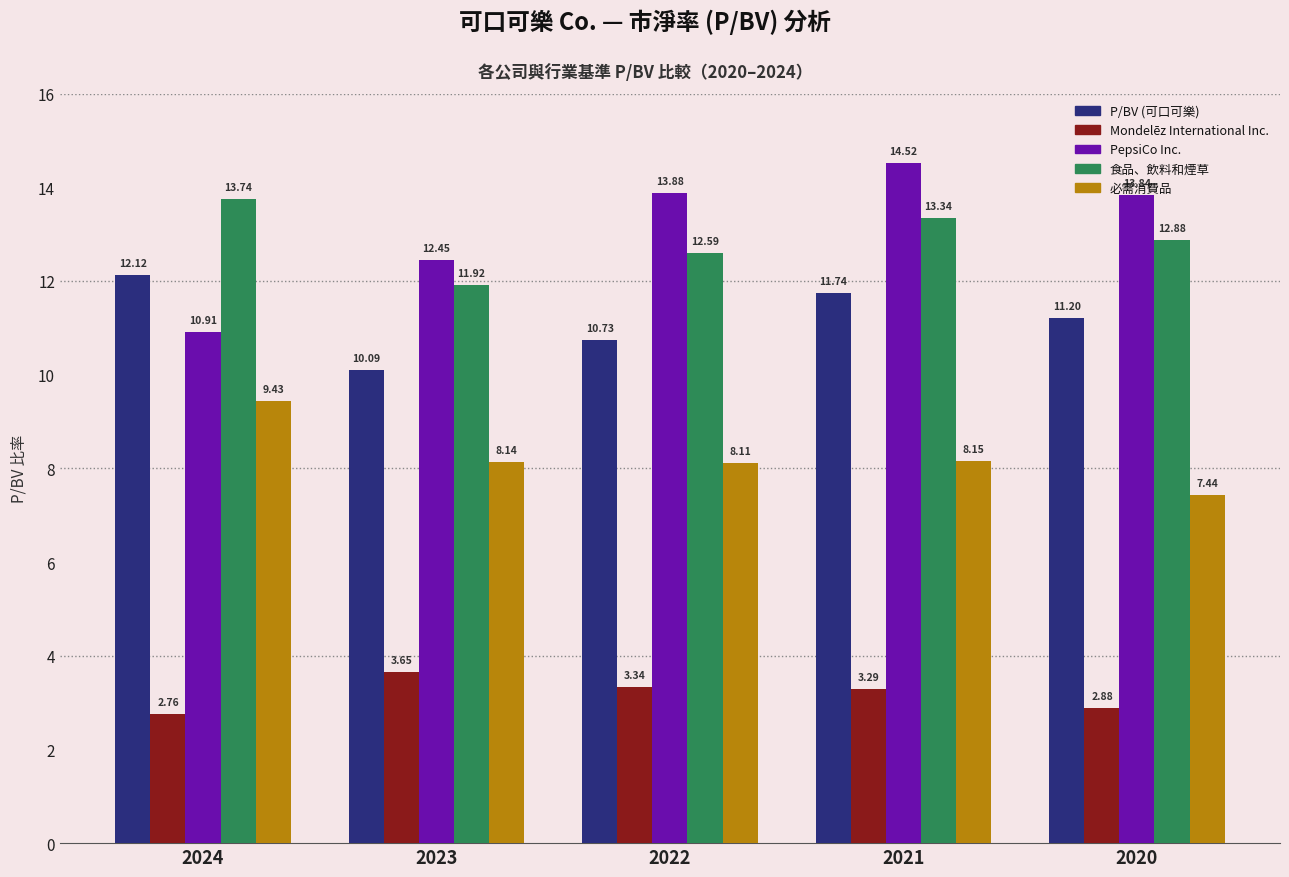

Is the value of PepsiCo Inc. at 2022 greater than the value of 必需消費品 at 2020?

Yes